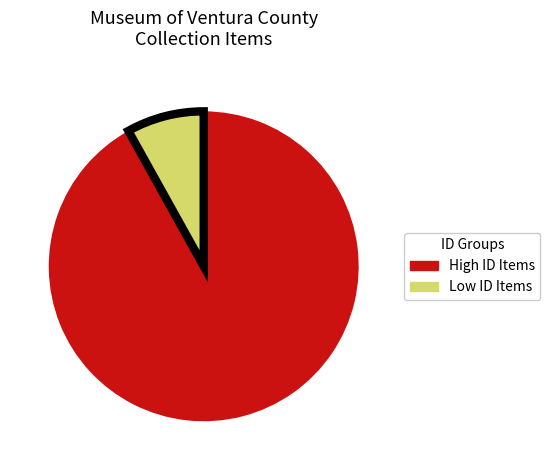

What is the smallest slice in the pie chart?

Low ID Items